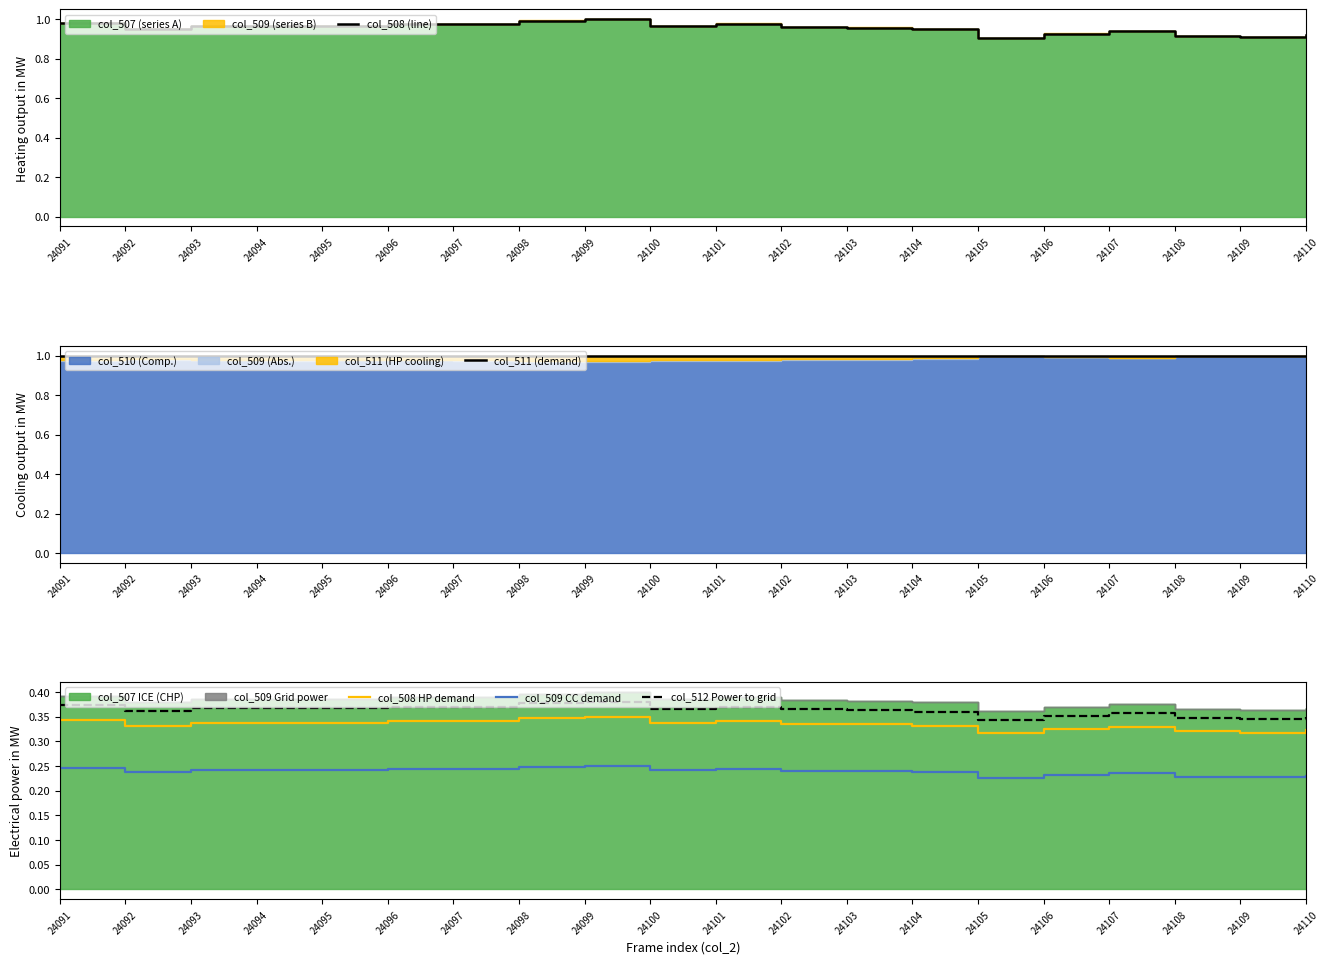

Where is col_508 (line) nearest to the value 0?

24105